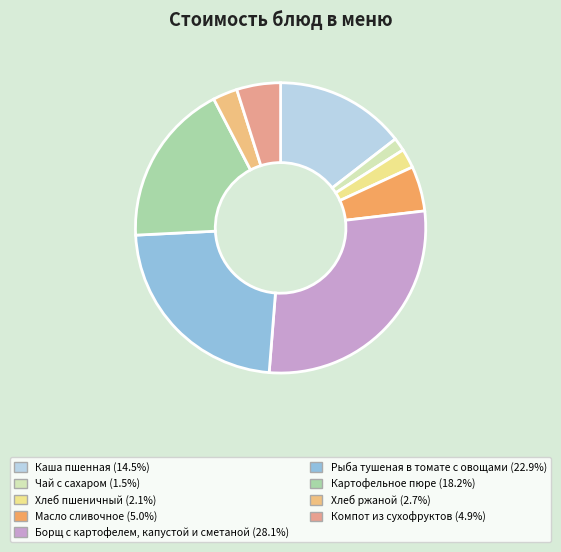

True or false: Чай с сахаром accounts for 1% of the total.

True